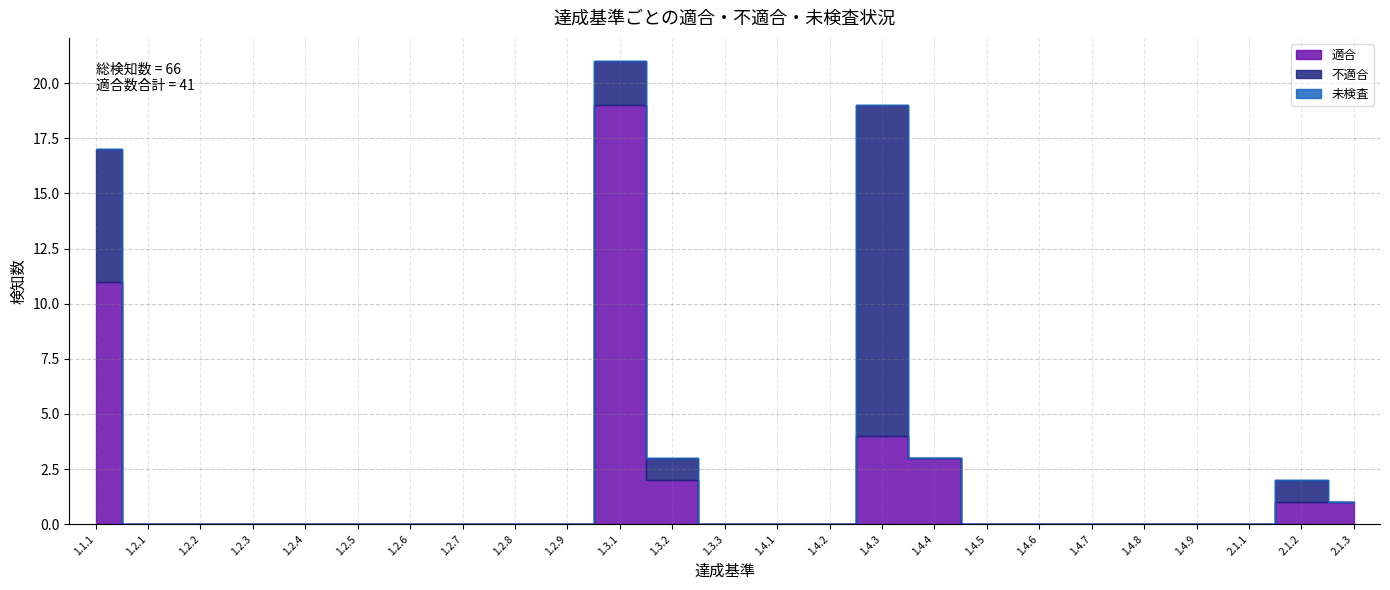

Where do 適合 and 不適合 first cross each other?

1.4.3 and 1.4.4